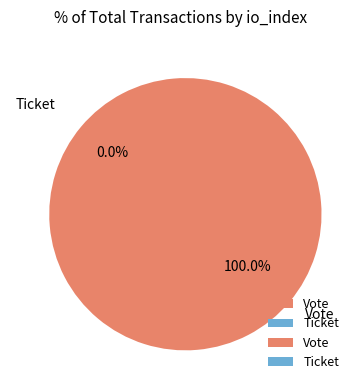

Between Ticket and Vote, which is larger?

Vote